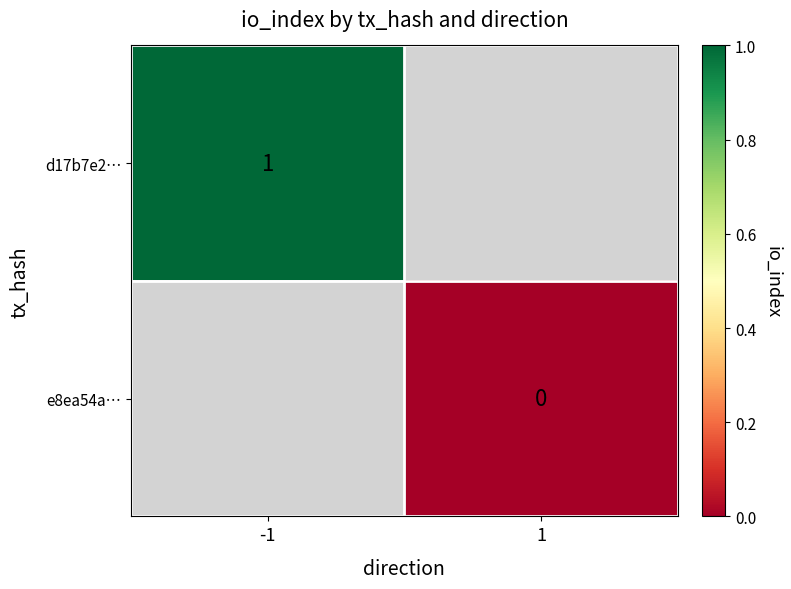

What is the greatest value displayed?

1.0